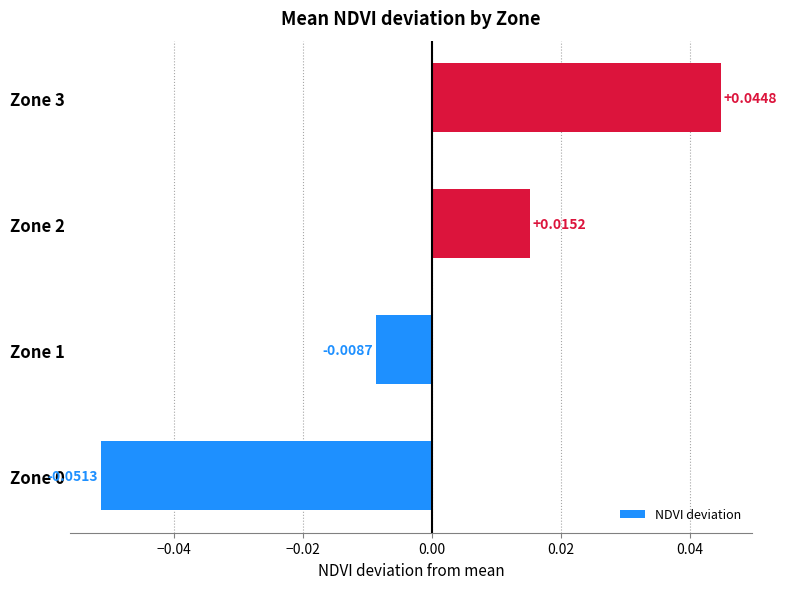

Which has a higher value, Zone 3 or Zone 1?

Zone 3